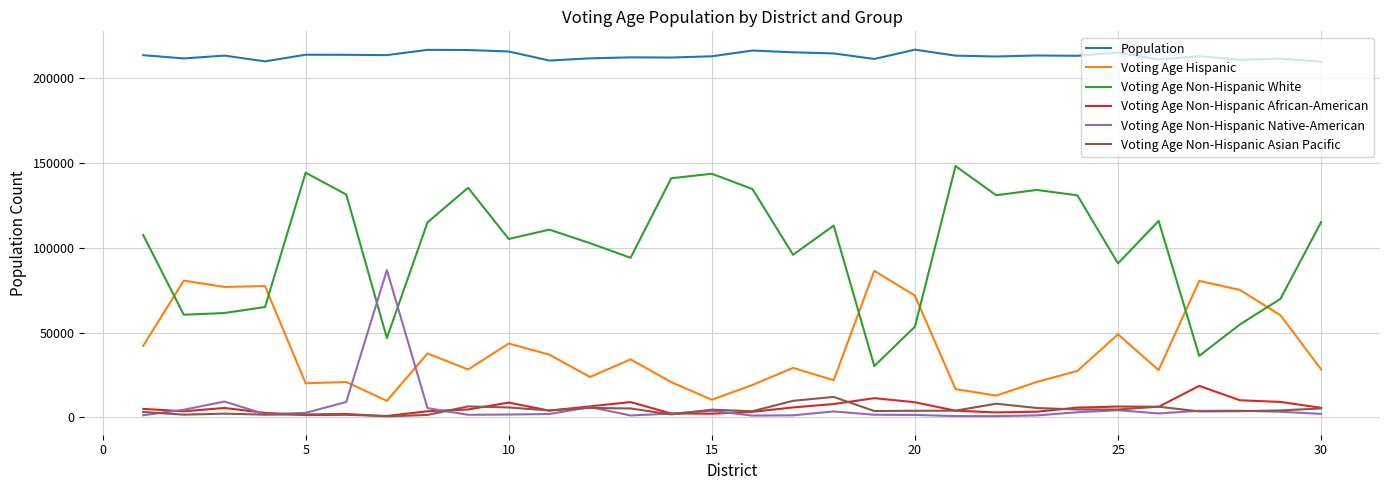

What is the minimum value for Voting Age Non-Hispanic White?

30283